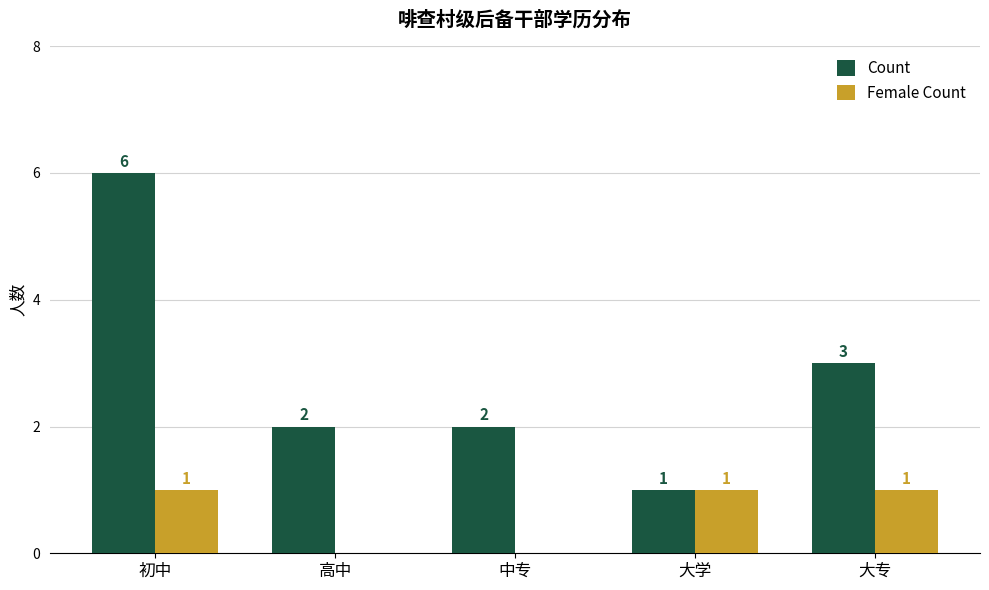

What is the sum of all Female Count values?

3